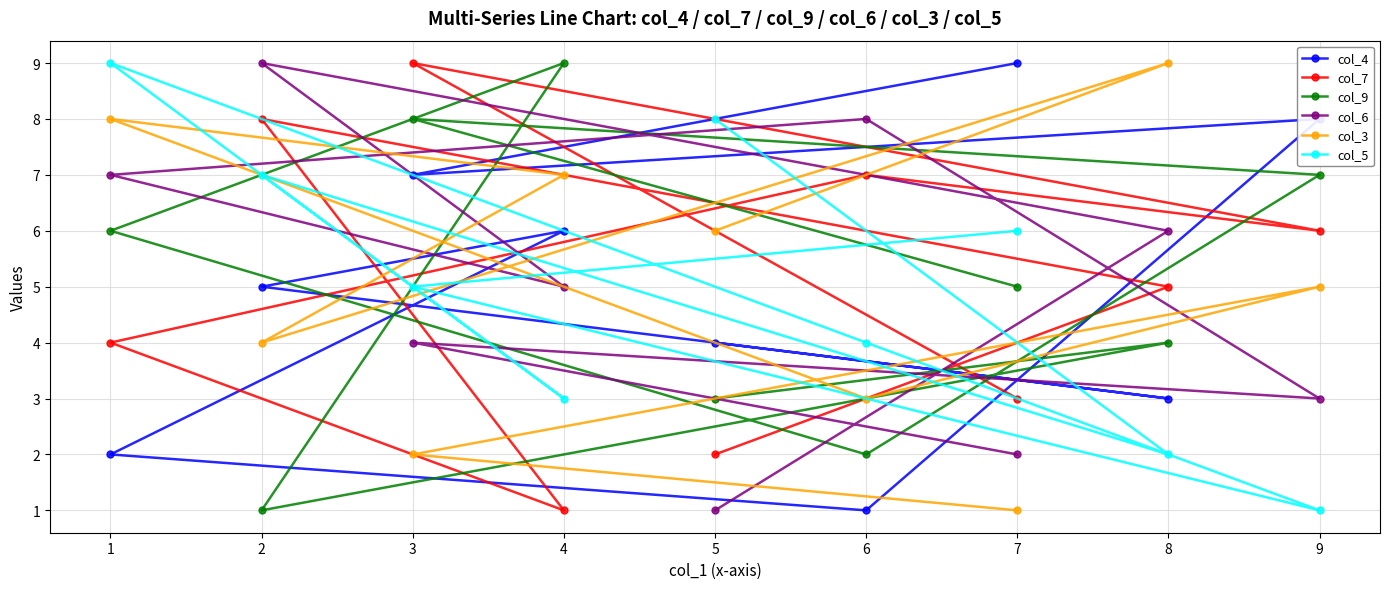

True or false: col_5 has a value of 7 at 3.

True